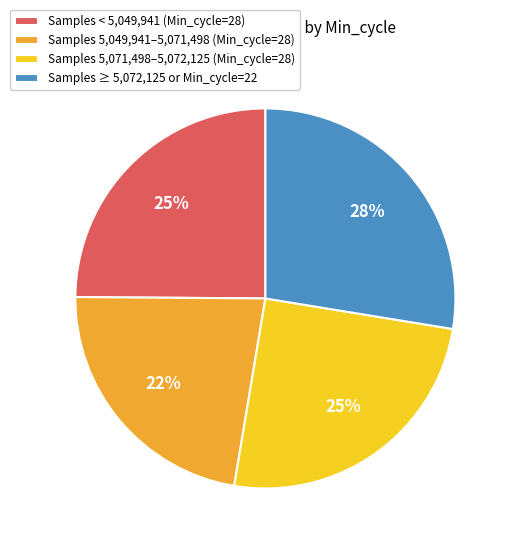

The Samples 5,071,498–5,072,125 (Min_cycle=28) slice represents 25% of the pie. True or false?

True